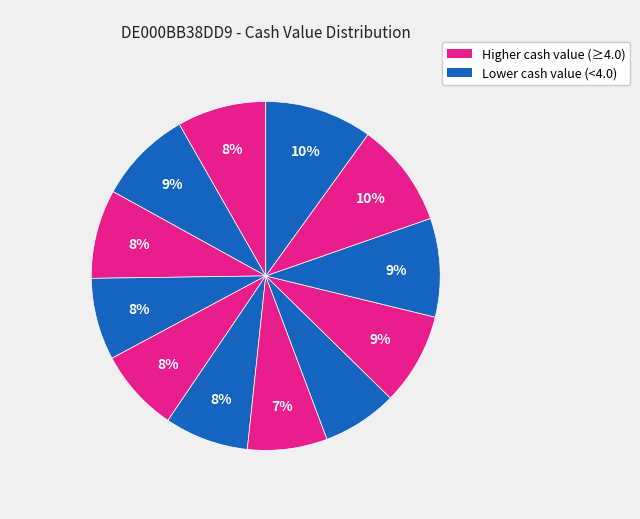

To the nearest percent, what is the difference between the largest and smallest slice percentages?

3%